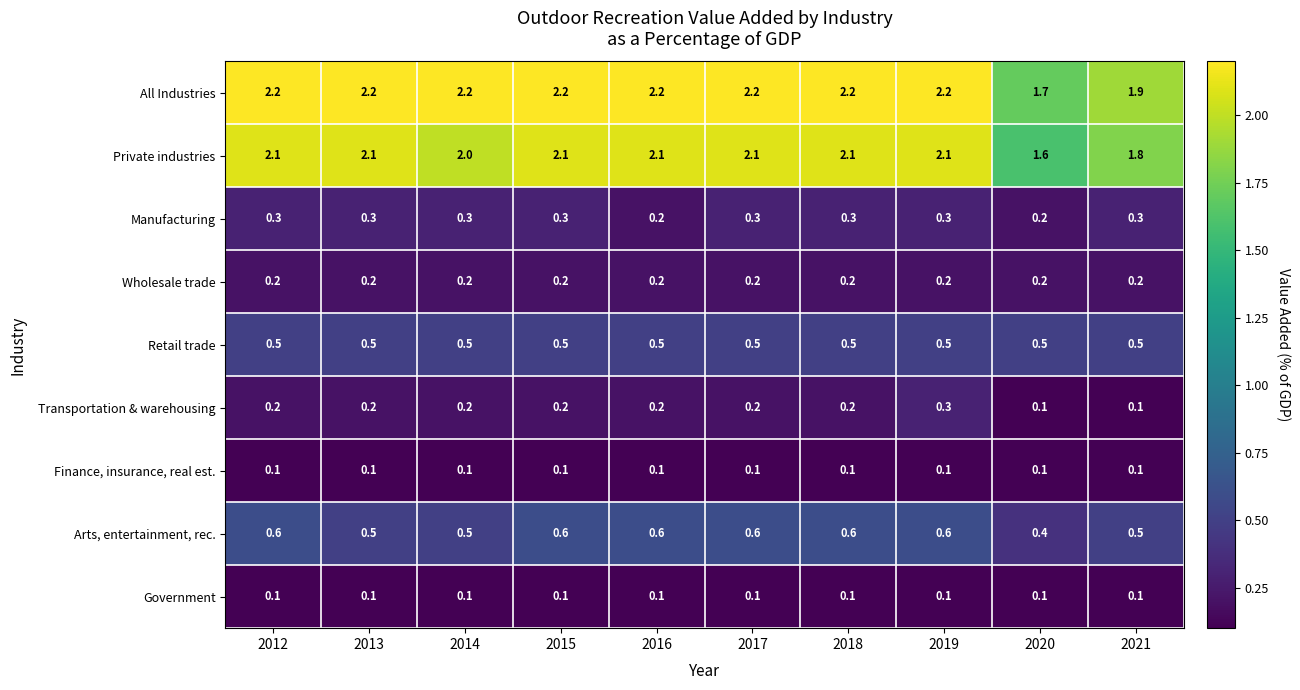

Which series has the largest total across all categories?

All Industries